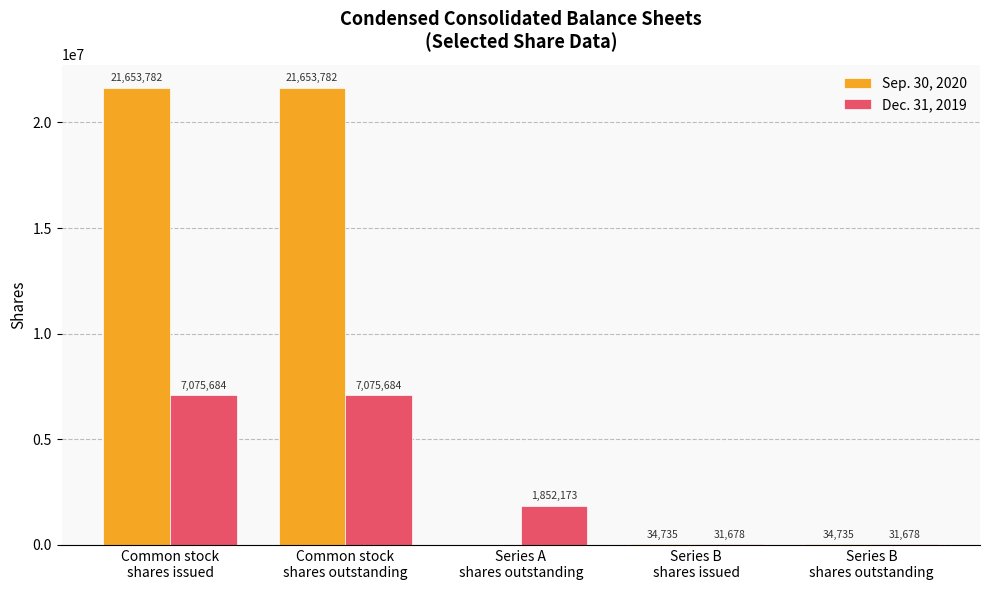

Reading left to right, list all the values displayed in this chart.

Sep. 30, 2020: 21653782	21653782	0	34735	34735
Dec. 31, 2019: 7075684	7075684	1852173	31678	31678